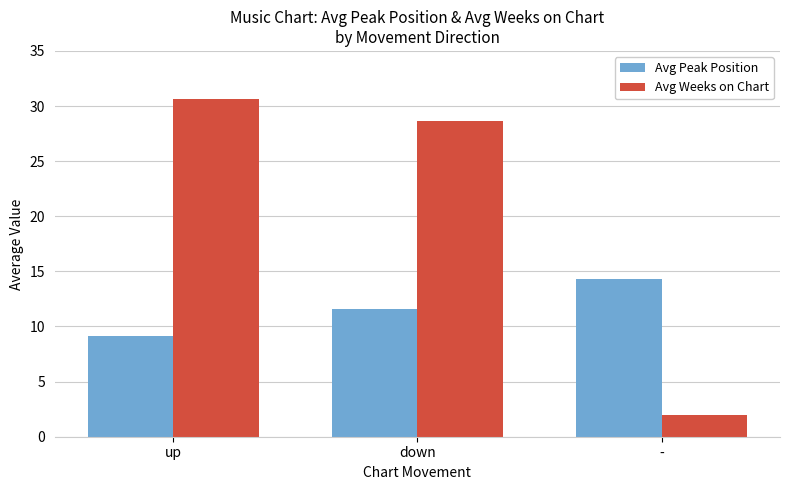

What is the label of the 3rd bar from the left?

-